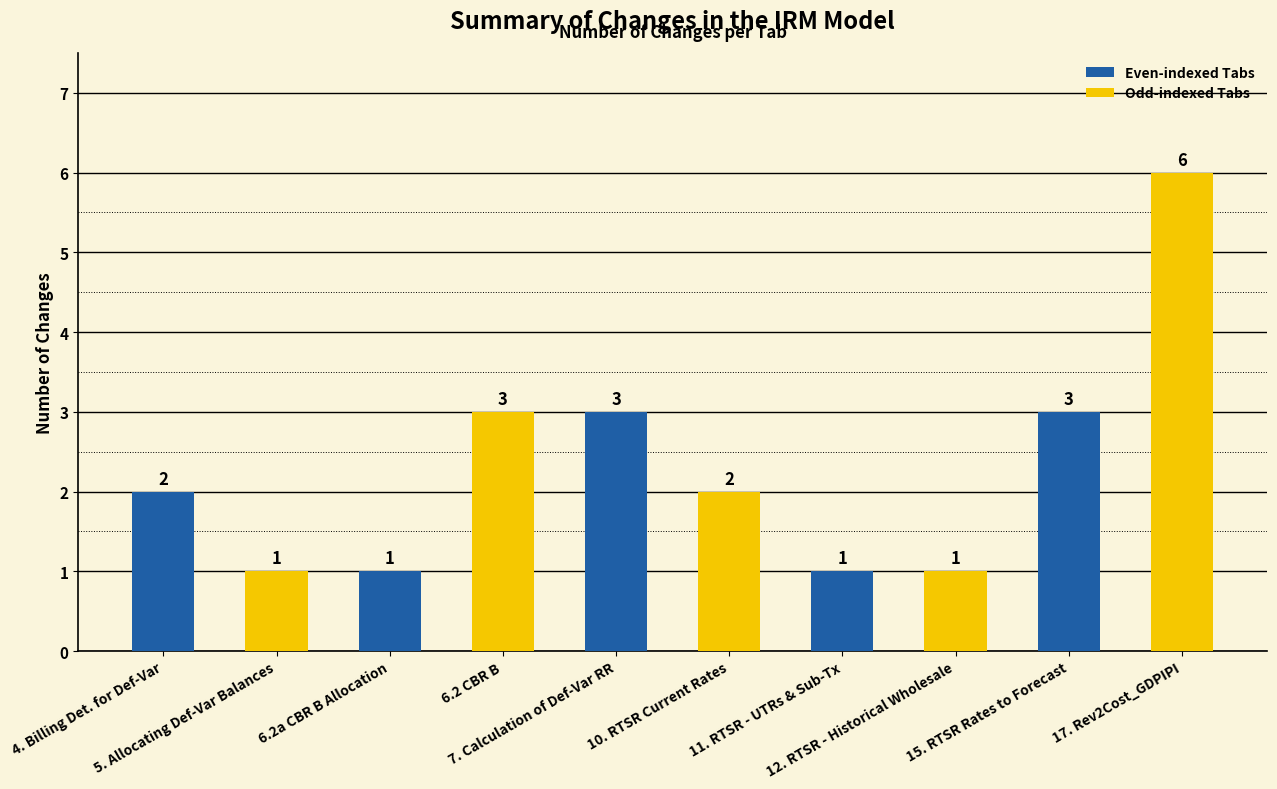

What is the sum of all values?

23